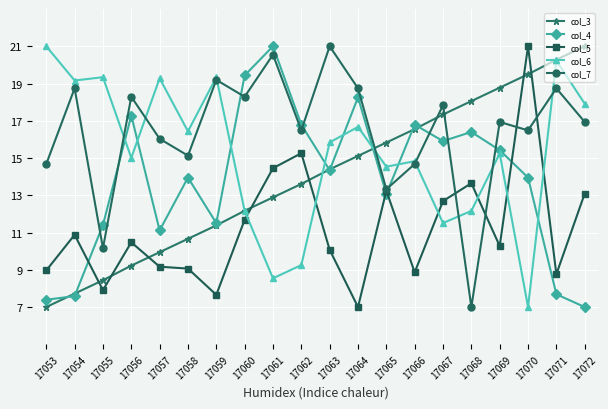

Reading left to right, extract all data points from this chart.

col_3: 7.0	7.7	8.4	9.2	9.9	10.7	11.4	12.2	12.9	13.6	14.4	15.1	15.8	16.6	17.3	18.1	18.8	19.5	20.3	21.0
col_4: 7.4	7.6	11.4	17.3	11.1	14.0	11.5	19.4	21.0	16.8	14.3	18.3	13.1	16.8	15.9	16.4	15.4	14.0	7.7	7.0
col_5: 9.0	10.9	7.9	10.5	9.2	9.1	7.7	11.7	14.5	15.3	10.1	7.0	13.2	8.9	12.7	13.6	10.3	21.0	8.8	13.1
col_6: 21.0	19.2	19.3	15.0	19.3	16.4	19.3	12.2	8.5	9.3	15.8	16.7	14.5	14.8	11.5	12.2	15.2	7.0	20.2	17.9
col_7: 14.7	18.7	10.2	18.3	16.0	15.1	19.2	18.3	20.5	16.5	21.0	18.7	13.3	14.7	17.8	7.0	16.9	16.5	18.7	16.9